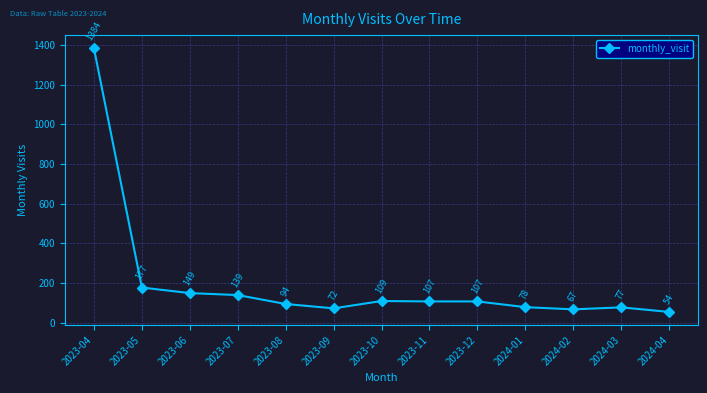

What is the difference between the values at 2023-07 and 2024-01?

61